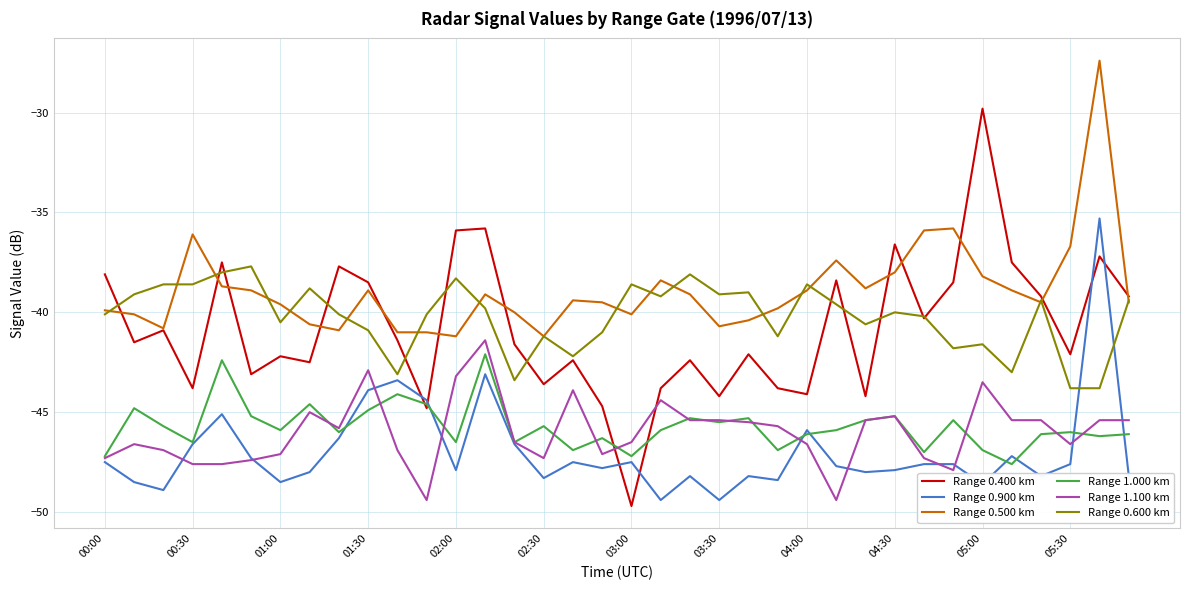

True or false: Range 0.500 km and Range 1.000 km cross at least once.

False